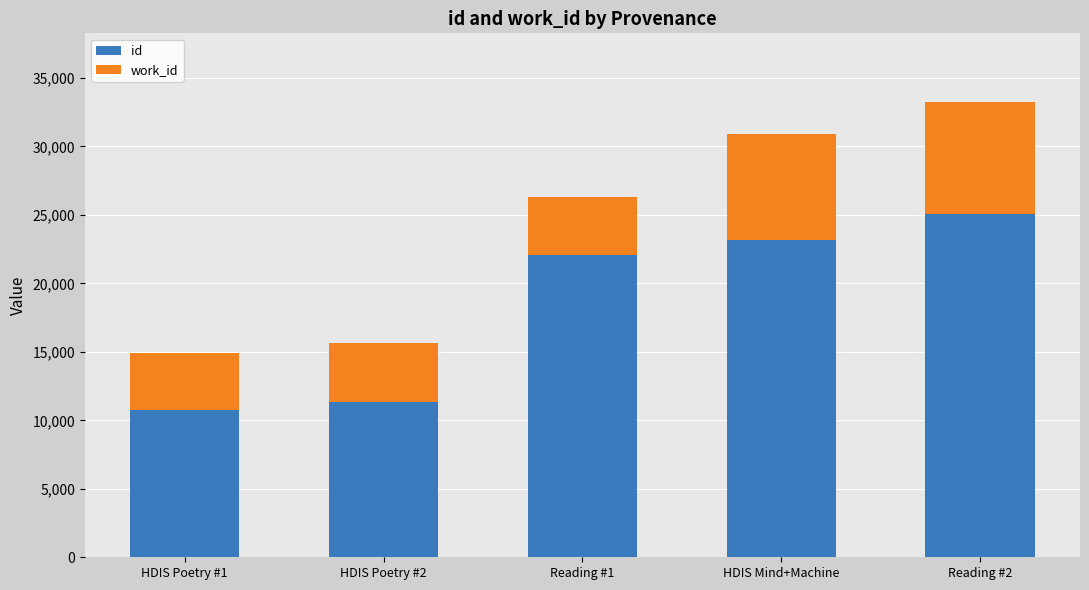

At which category is the sum across all series the highest?

Reading #2